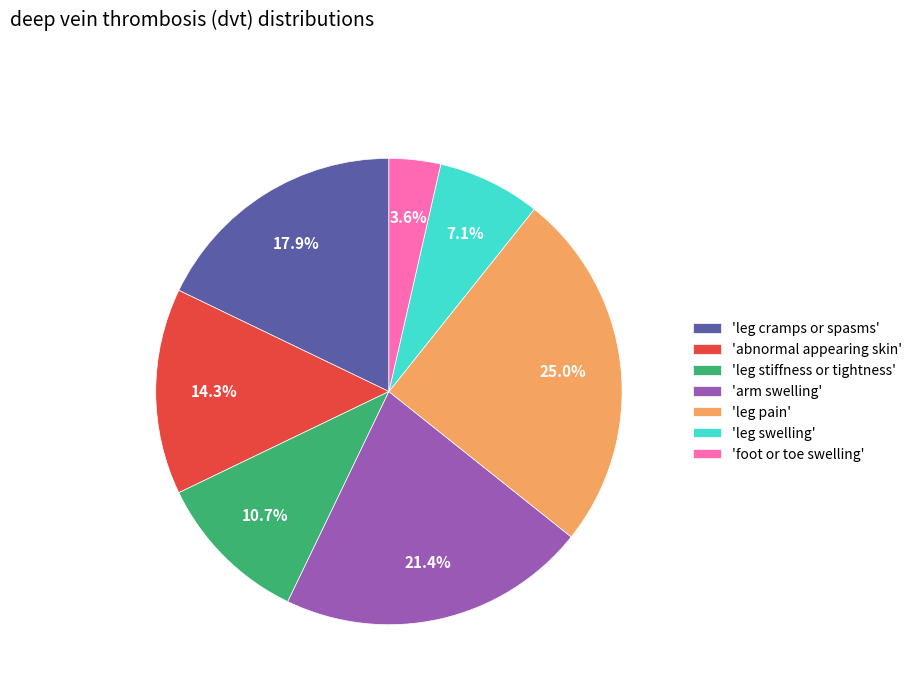

Approximately how many times larger is the value at 'leg pain' compared to 'leg stiffness or tightness'?

2.3